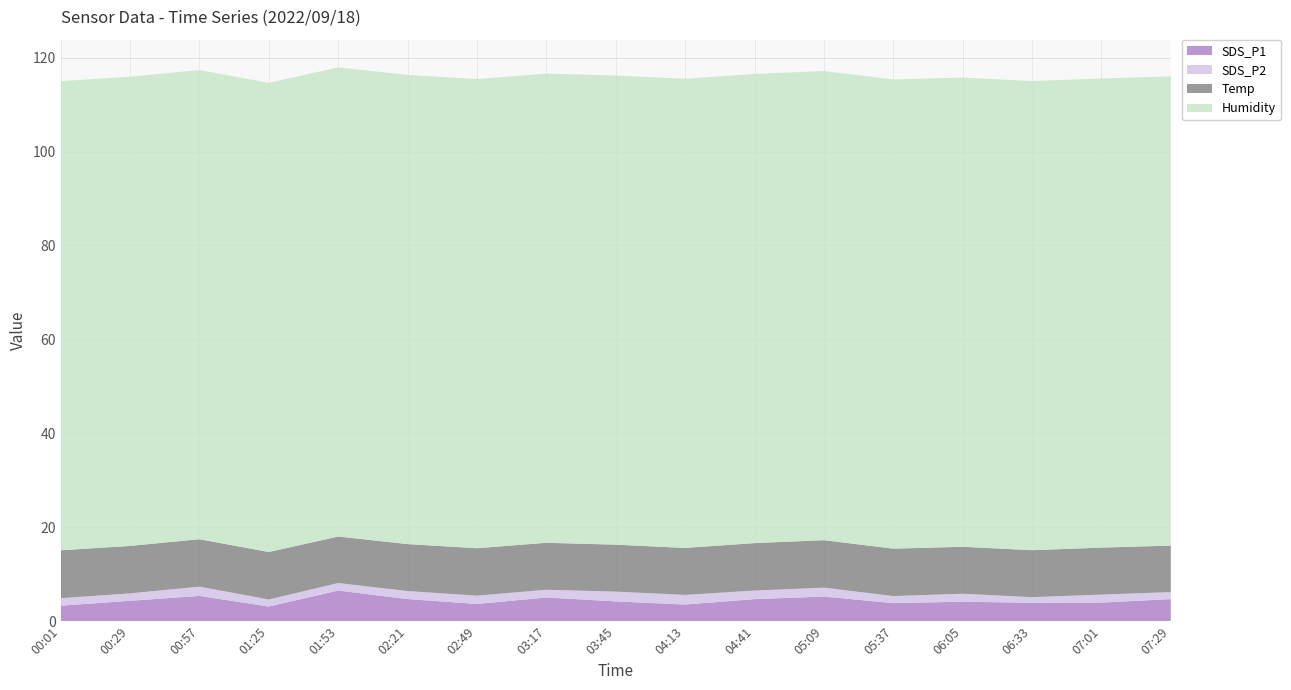

Reading left to right, list all the values displayed in this chart.

SDS_P1: 3.3	4.3	5.4	3.1	6.5	4.7	3.7	5.0	4.2	3.5	4.7	5.2	3.9	4.2	3.9	4.0	4.7
SDS_P2: 1.6	1.6	2.0	1.5	1.6	1.7	1.8	1.6	2.1	2.0	1.8	1.9	1.5	1.7	1.2	1.7	1.5
Temp: 10.2	10.1	10.1	10.1	9.9	10.0	10.1	10.0	10.0	10.0	10.1	10.1	10.1	10.0	10.0	10.0	9.9
Humidity: 99.9	99.9	99.9	99.9	99.9	99.9	99.9	99.9	99.9	99.9	99.9	99.9	99.9	99.9	99.9	99.9	99.9